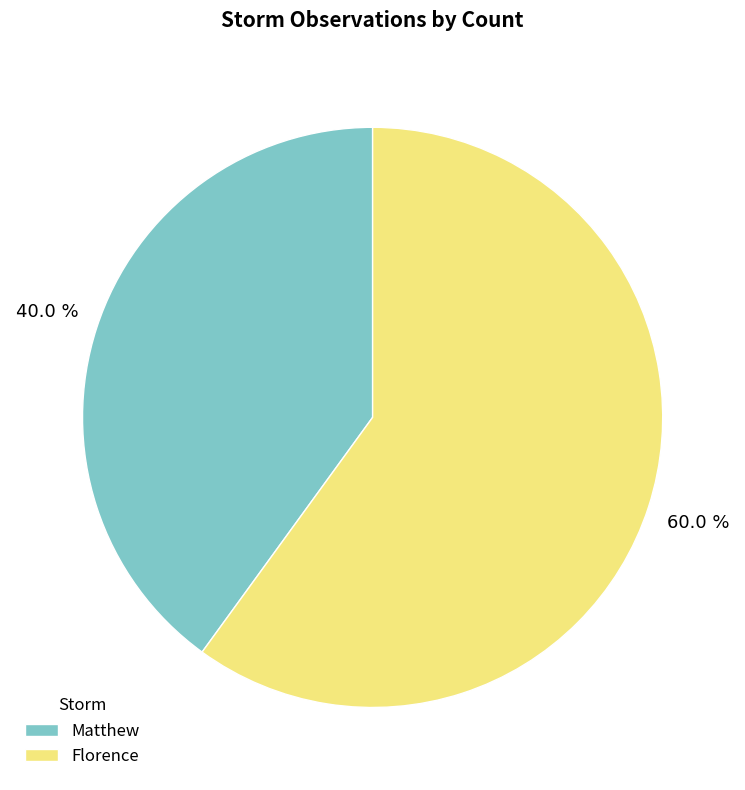

The Matthew slice represents 46% of the pie. True or false?

False